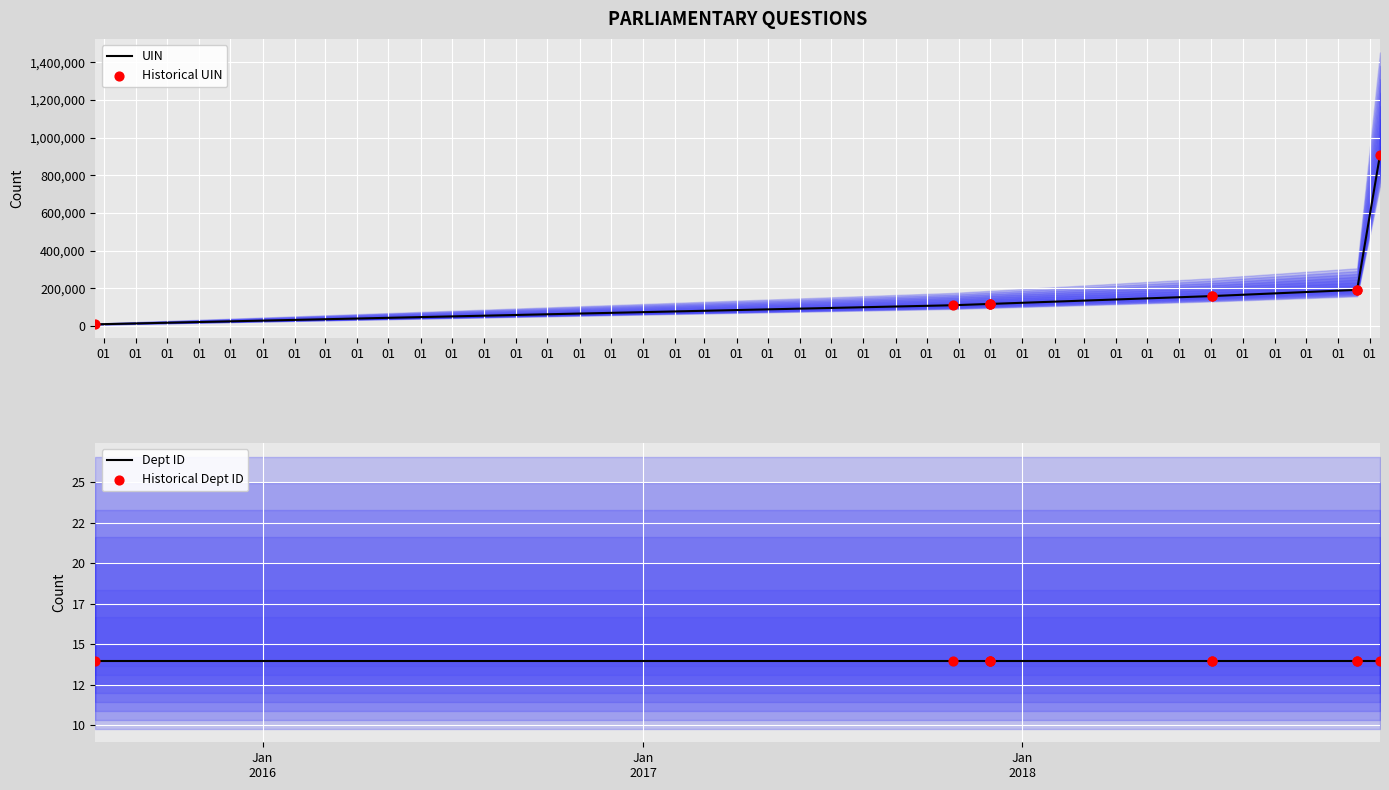

Which series reaches the maximum Y coordinate?

UIN